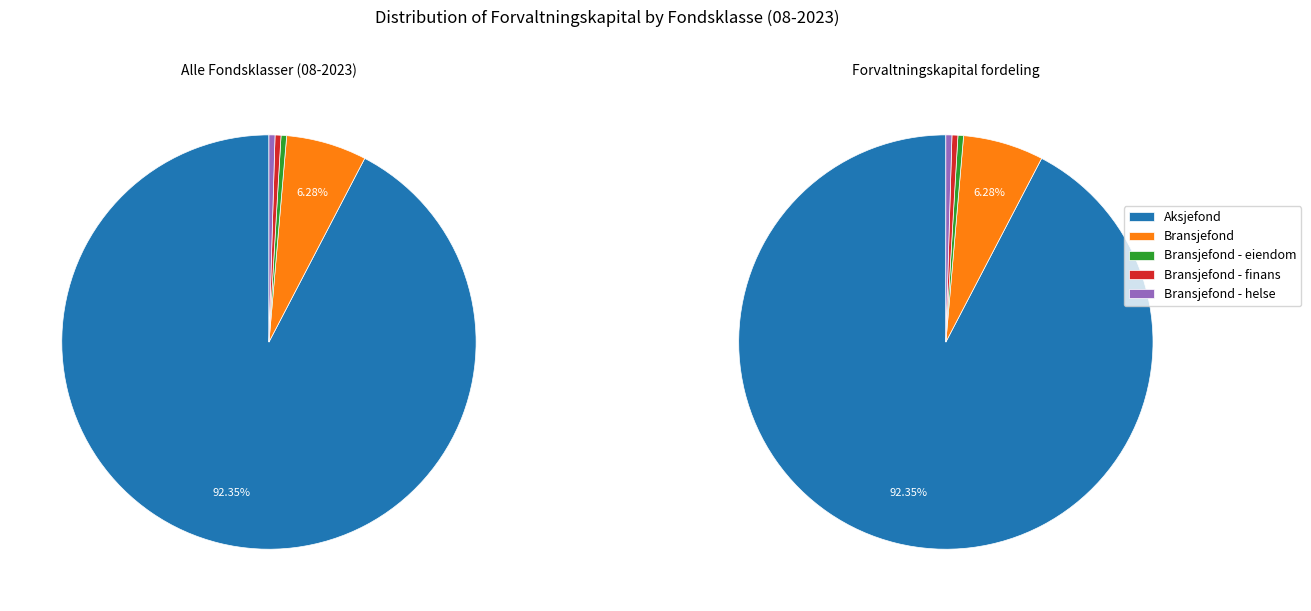

To the nearest percent, what percentage of the pie is Aksjefond?

92%